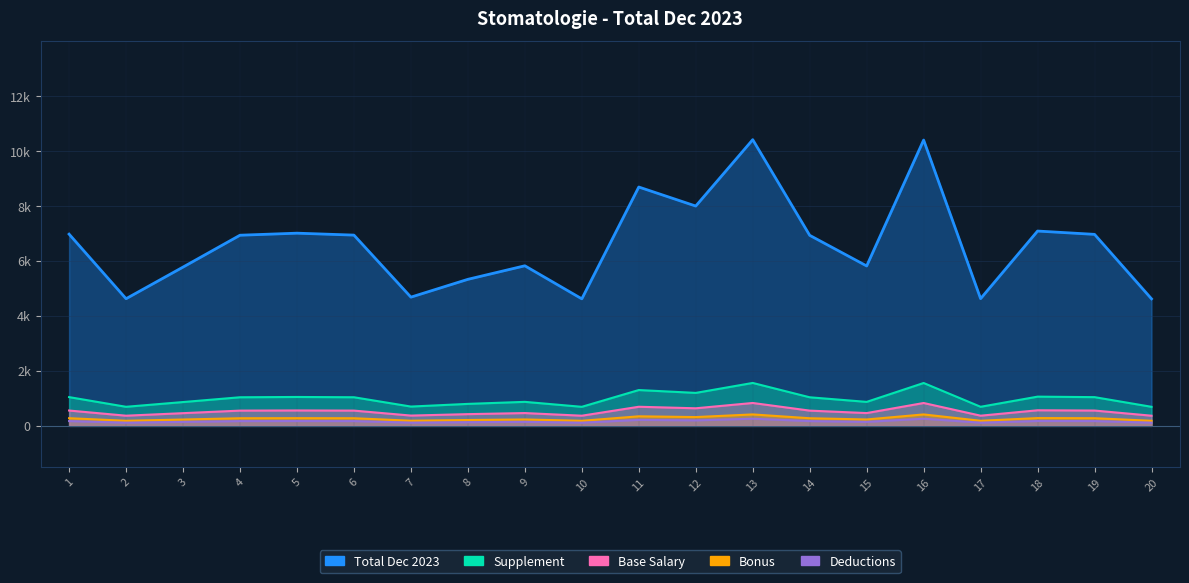

Reading left to right, what are all the values shown in this chart?

1=6977.3	2=4627.6	3=5778.4	4=6937.8	5=7012.3	6=6942.2	7=4684.6	8=5332.8	9=5825.8	10=4622.7	11=8691.9	12=7999.2	13=10415.3	14=6934.0	15=5819.5	16=10401.5	17=4630.2	18=7089.8	19=6969.1	20=4622.7